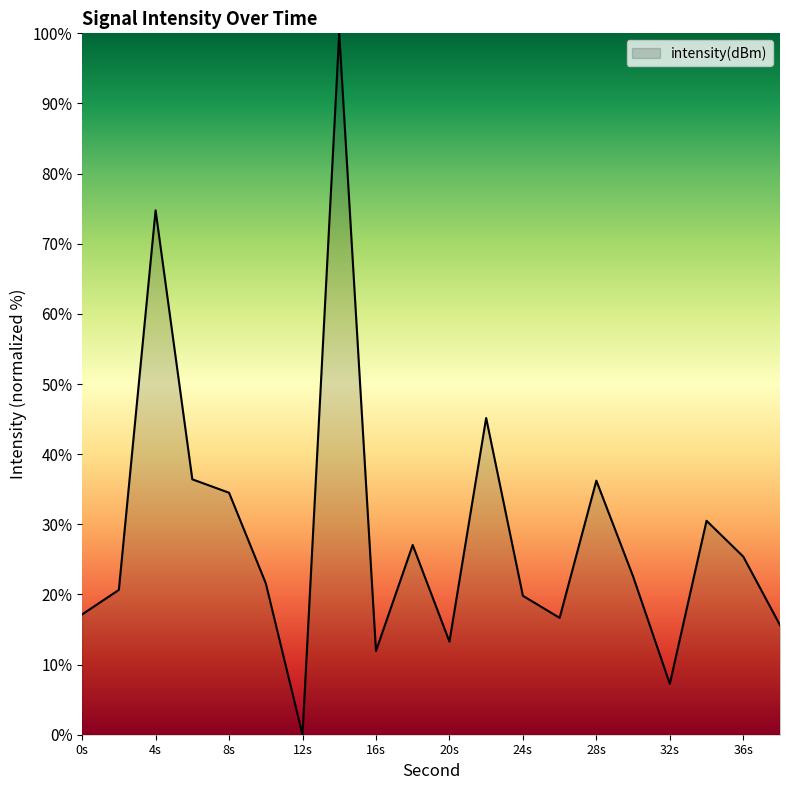

How many positive values are there?

19